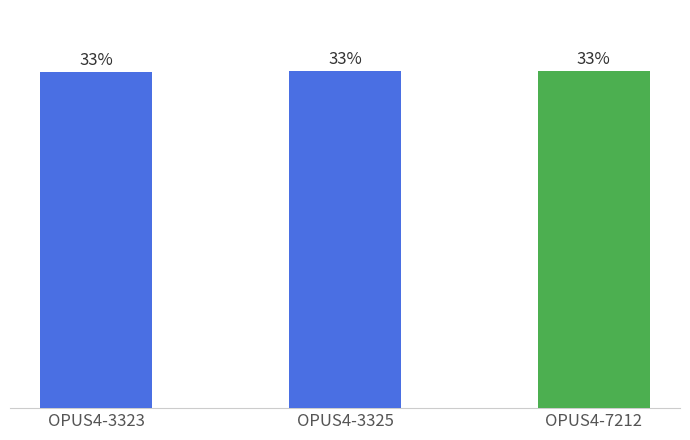

List the labels in order of value, smallest first.

OPUS4-3323, OPUS4-7212, OPUS4-3325